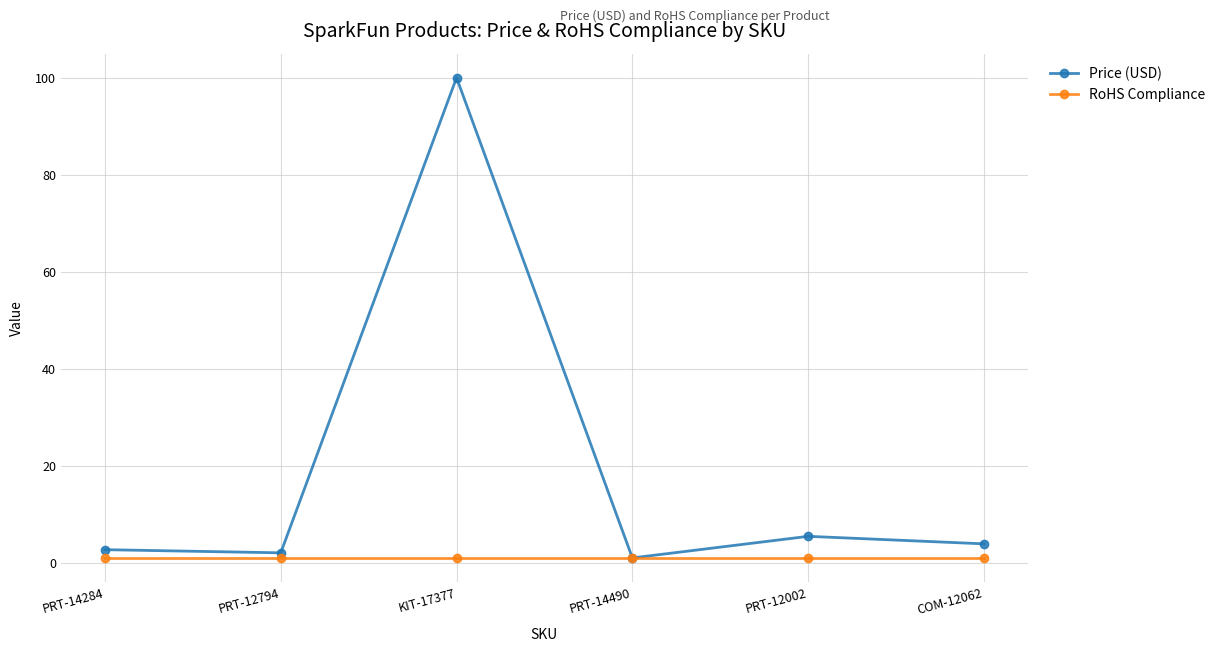

Reading left to right, extract all data points from this chart.

Price (USD): 2.8	2.1	100.0	1.1	5.5	4.0
RoHS Compliance: 1.0	1.0	1.0	1.0	1.0	1.0